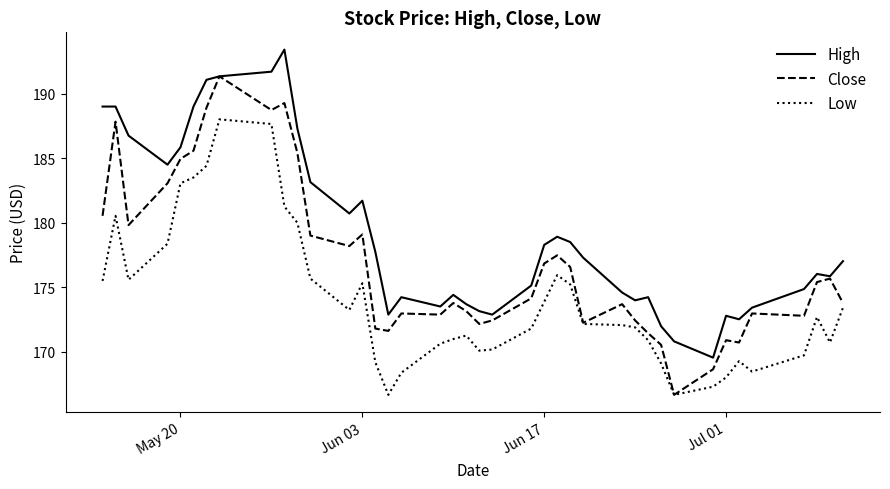

What is the greatest value displayed?

193.4